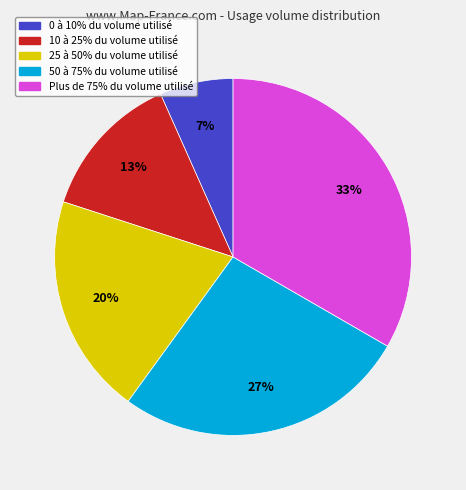

How many segments does this pie chart have?

5